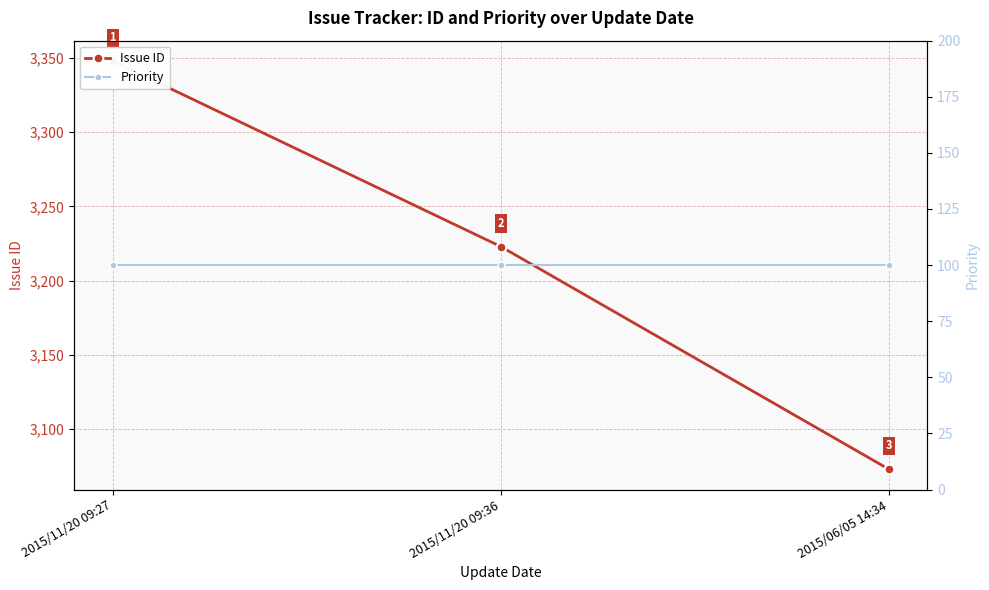

At how many categories does at least one series exceed 2147?

3